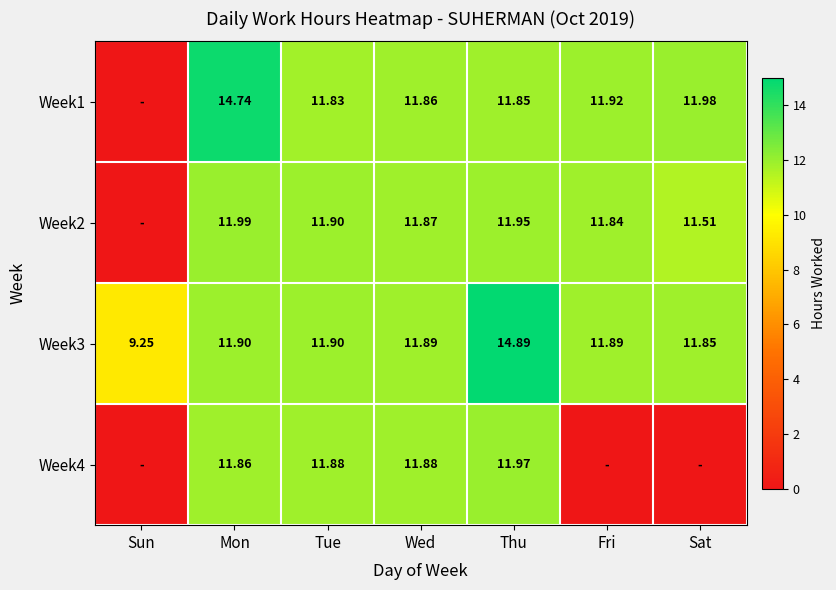

At which category is the sum across all series the highest?

Thu